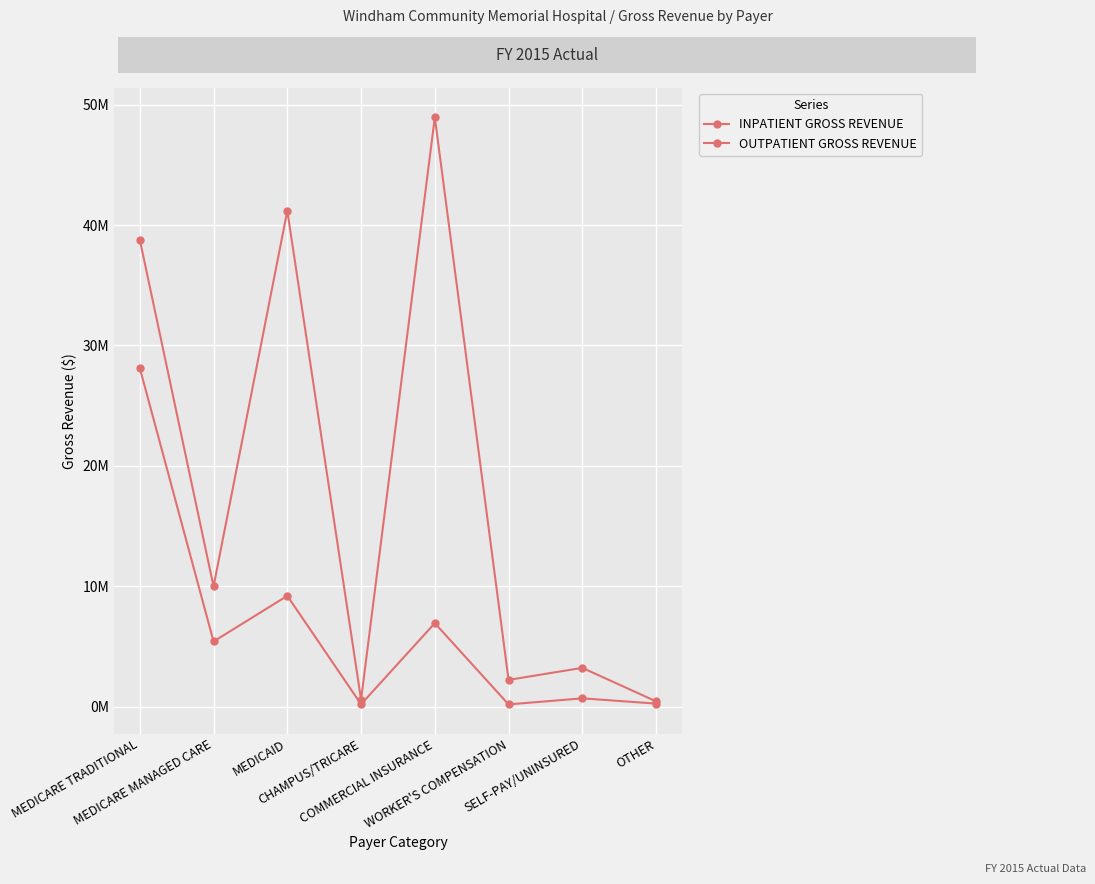

Does the chart have visible grid lines?

Yes